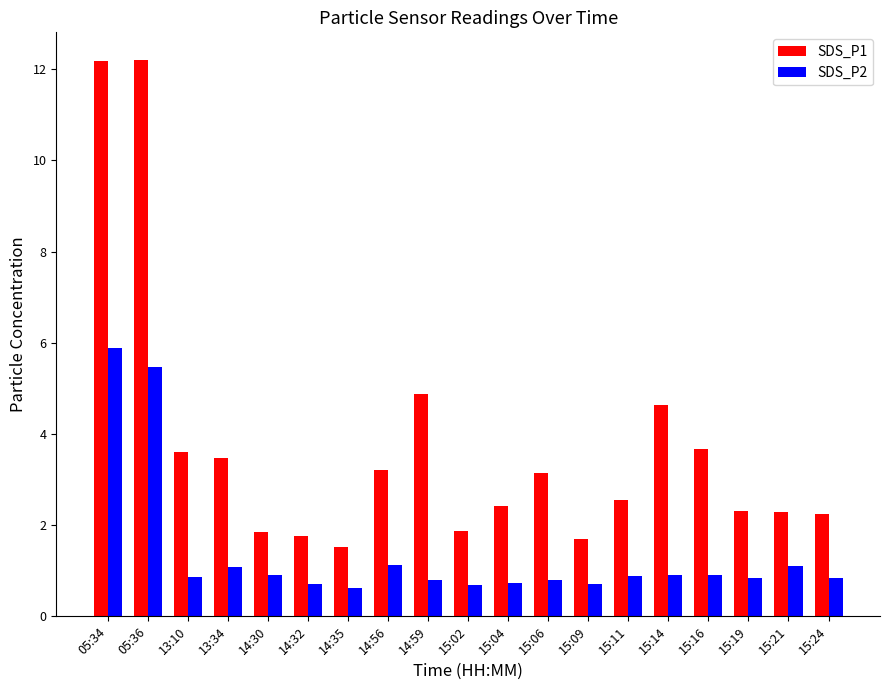

List the series in order of their overall mean, lowest first.

SDS_P2, SDS_P1